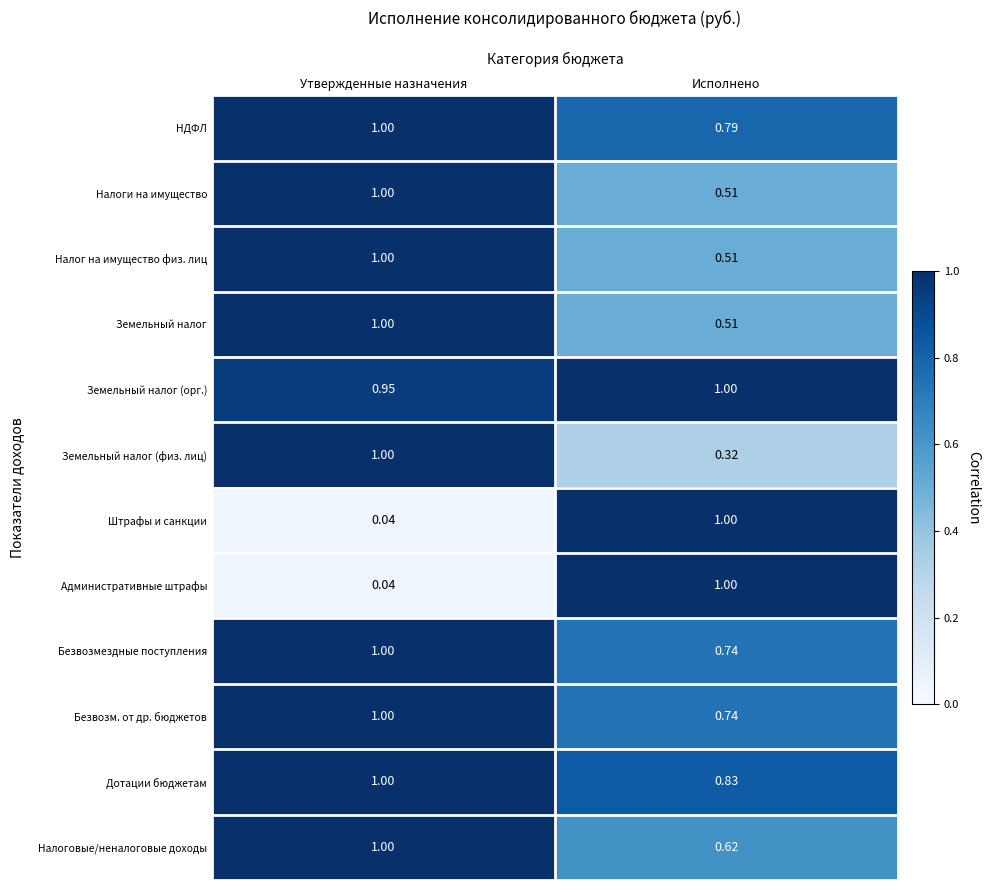

List the labels in order of Безвозм. от др. бюджетов value, largest first.

Утвержденные назначения, Исполнено